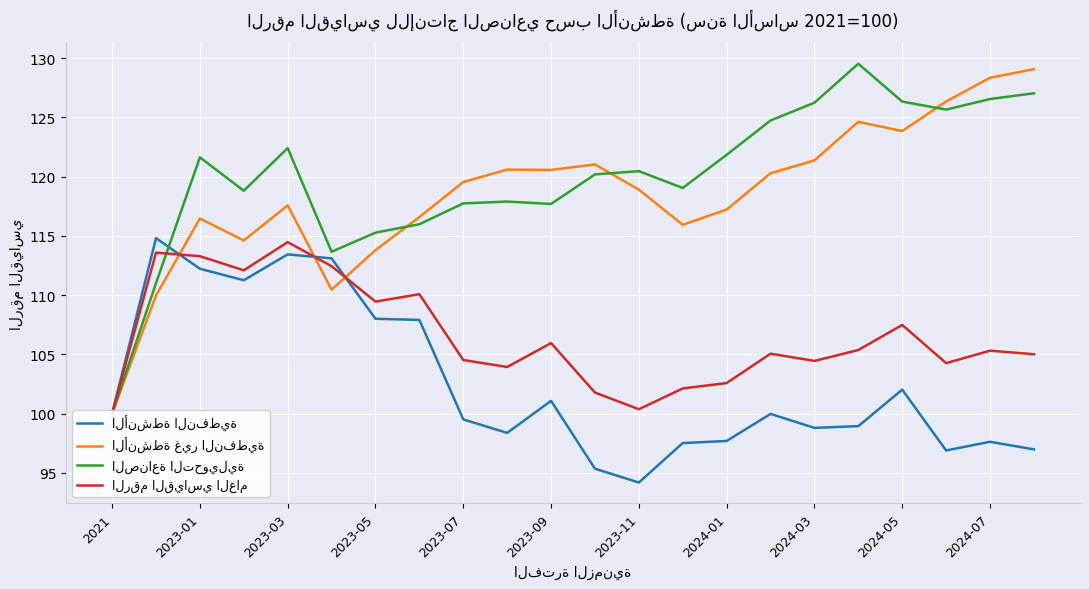

In الصناعة التحويلية, how many points are higher than both neighbors (excluding endpoints)?

5